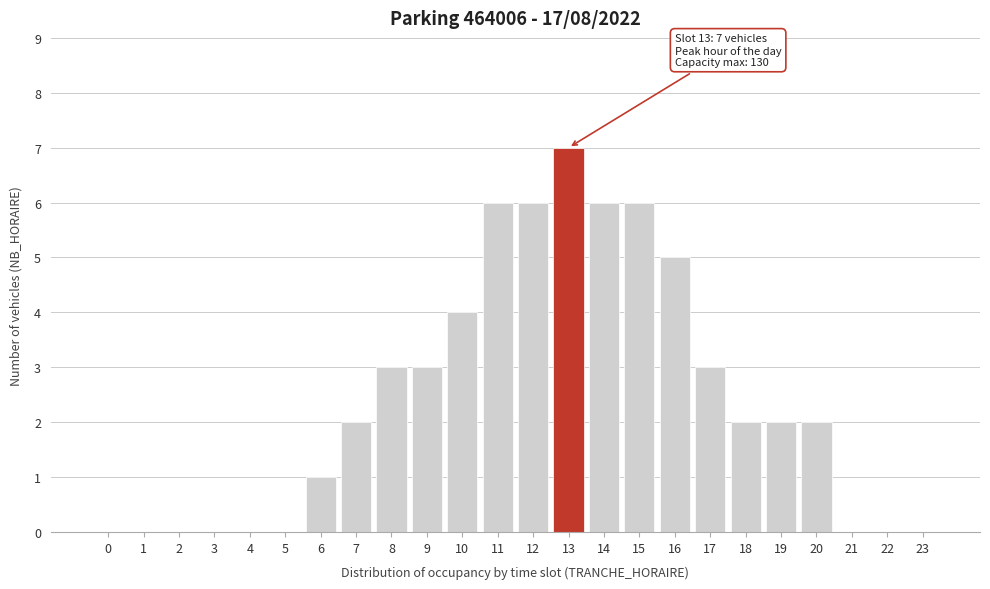

Reading left to right, extract all data points from this chart.

0=0	1=0	2=0	3=0	4=0	5=0	6=1	7=2	8=3	9=3	10=4	11=6	12=6	13=7	14=6	15=6	16=5	17=3	18=2	19=2	20=2	21=0	22=0	23=0